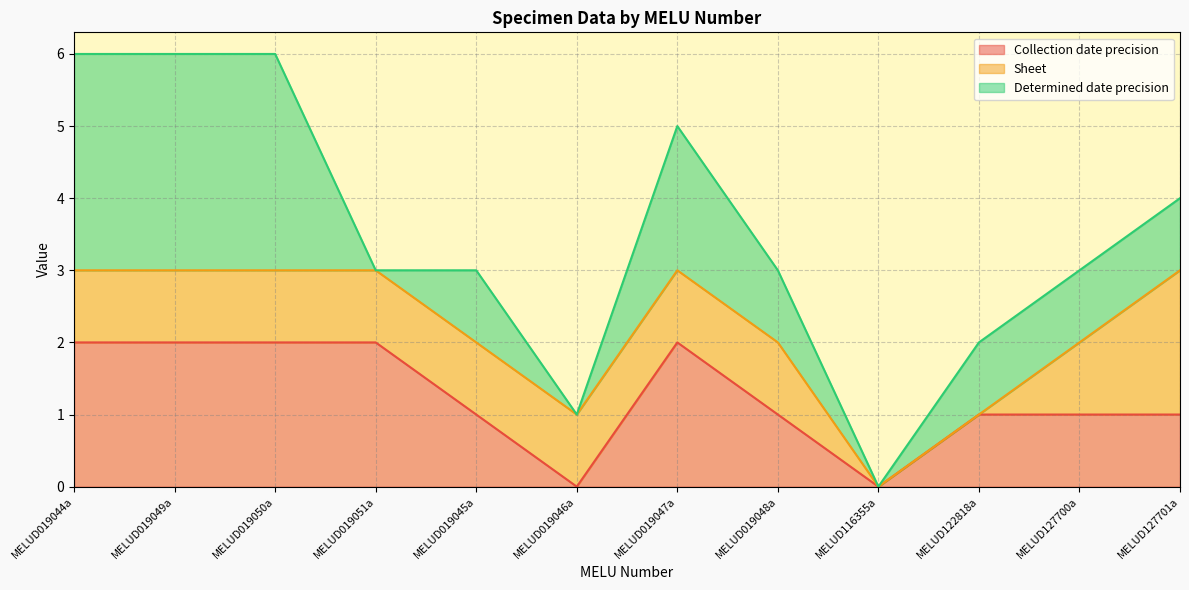

Where does the Determined date precision series first go above 1?

MELUD019044a